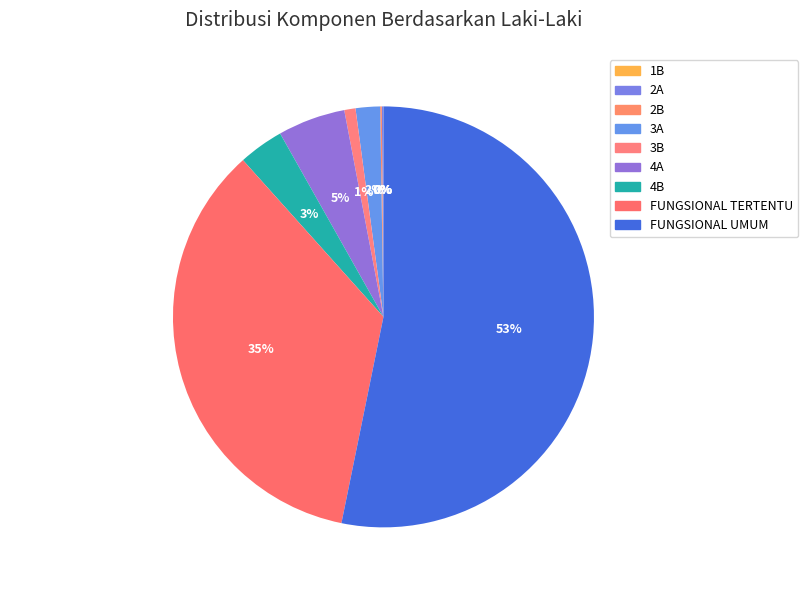

Which has a higher value, FUNGSIONAL TERTENTU or 3A?

FUNGSIONAL TERTENTU